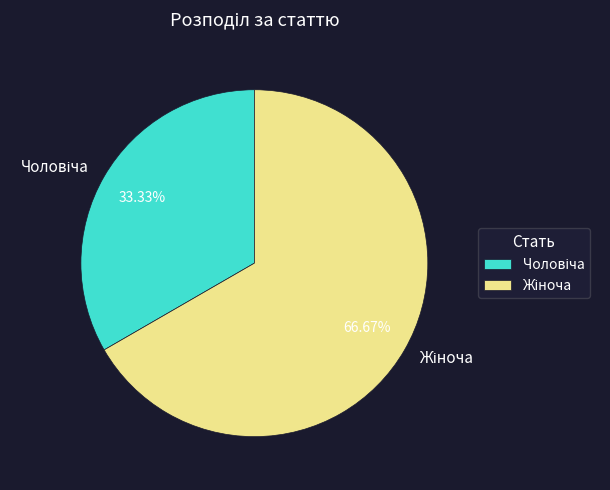

Is there a majority slice in this chart?

Yes